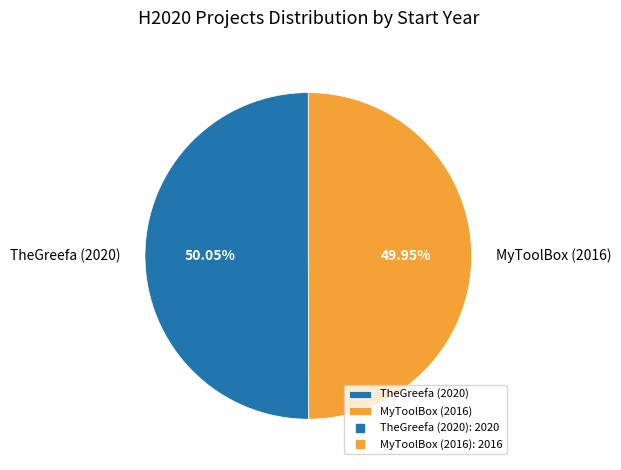

Is there any slice that represents more than half of the pie?

Yes